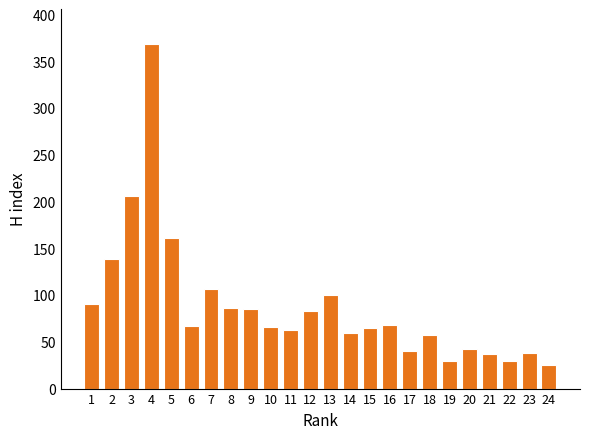

What is the sum of the values at 10 and 18?

123